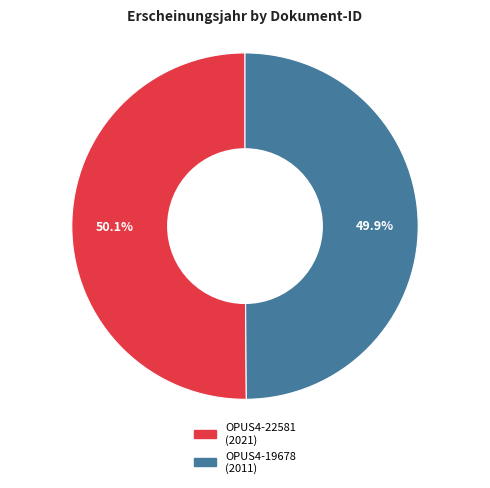

To the nearest percent, what is the combined percentage of OPUS4-22581 and OPUS4-19678?

100%